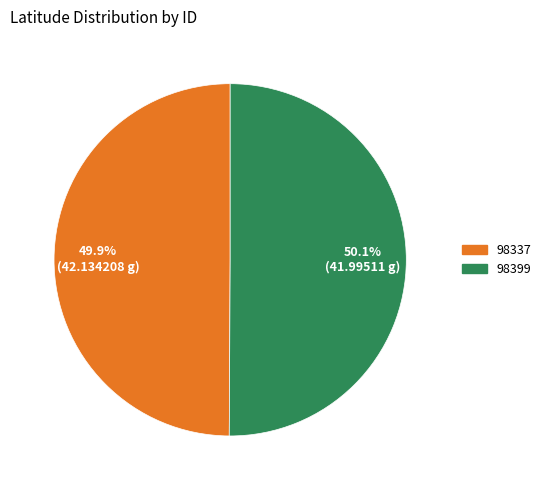

What is the ratio of the value at 98337 to the value at 98399?

1.0